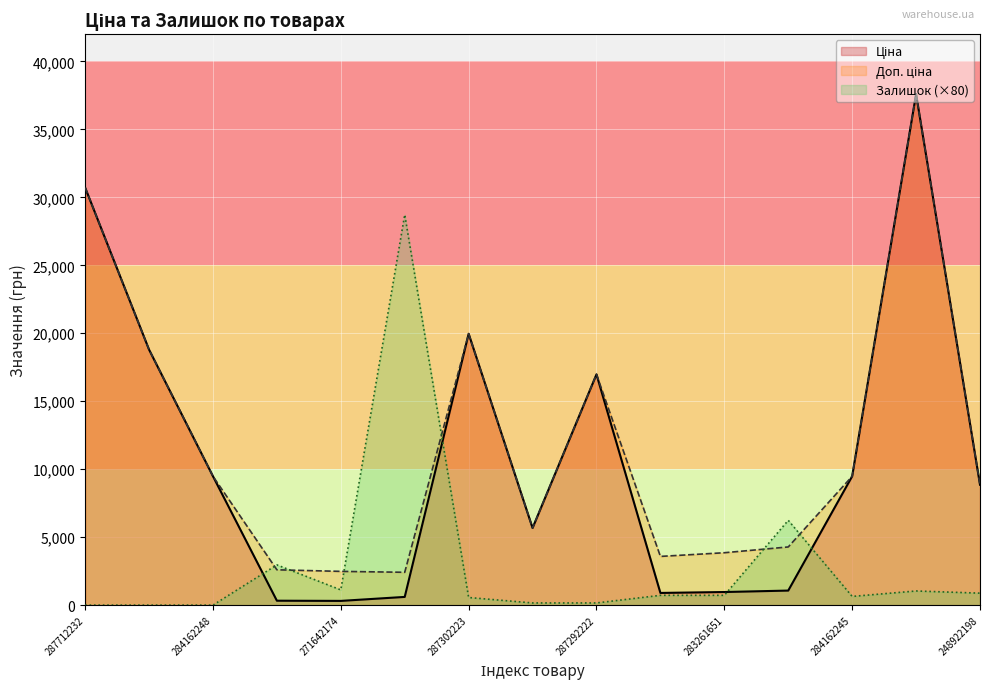

How many intersections are there between Залишок and Ціна?

4